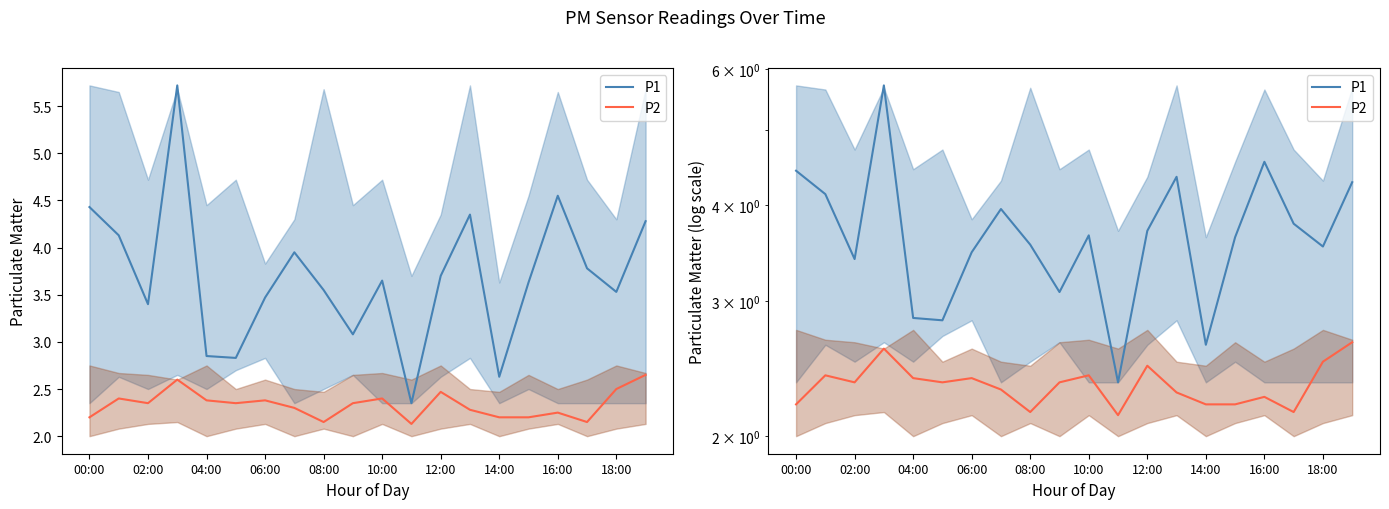

The P2 series shows 1.0 at 12:00. True or false?

False